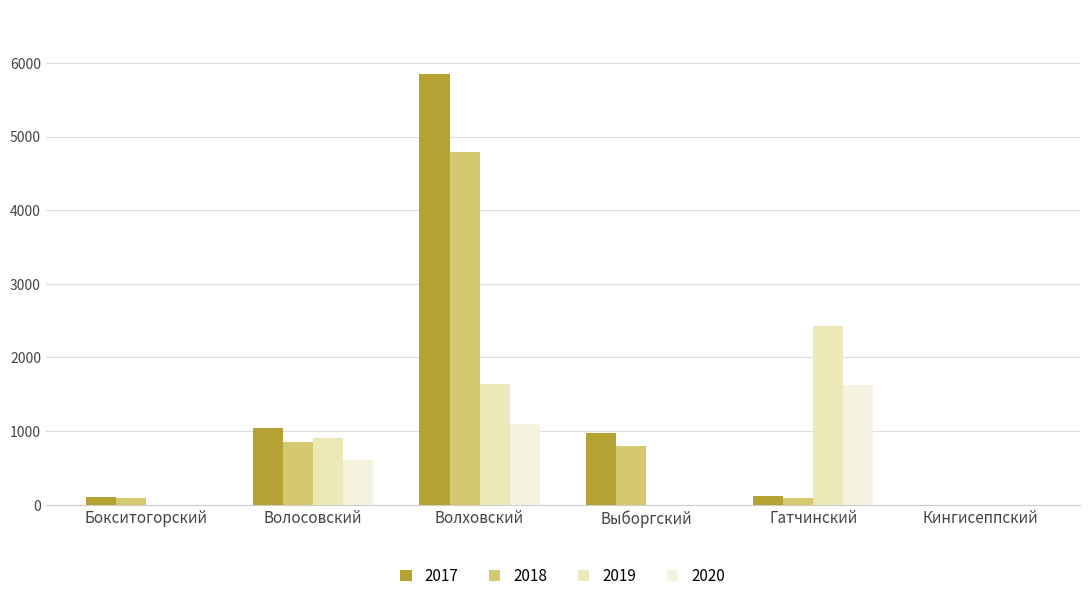

What is the total value across all series at Волховский?

13369.9